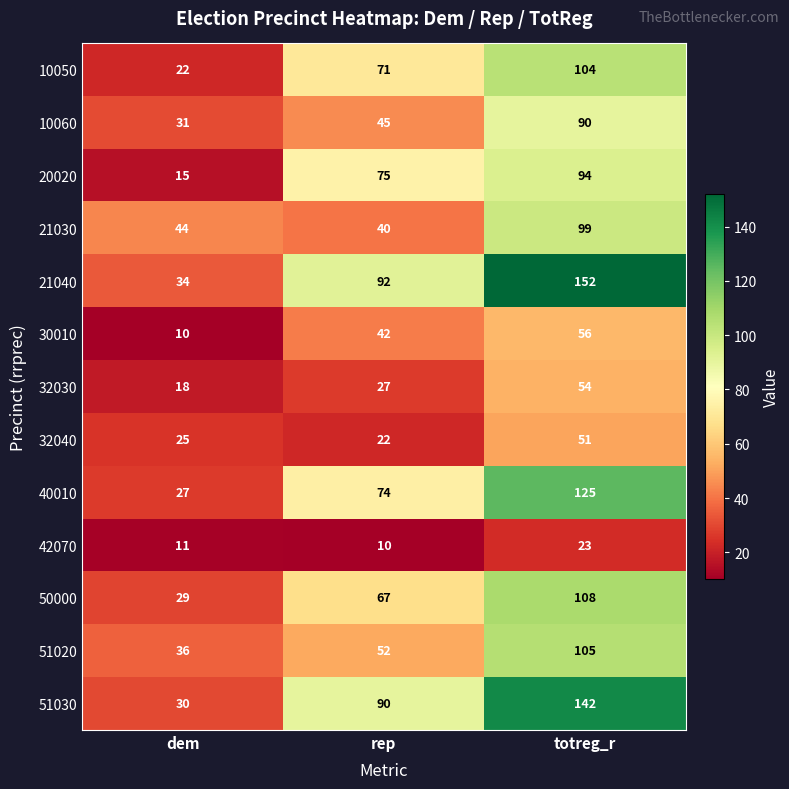

What is the difference between the highest and lowest values at rep?

82